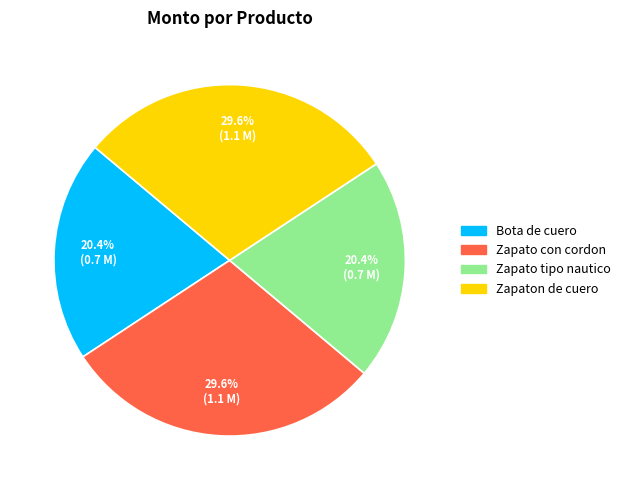

Between Zapato con cordon and Zapato tipo nautico, which is larger?

Zapato con cordon